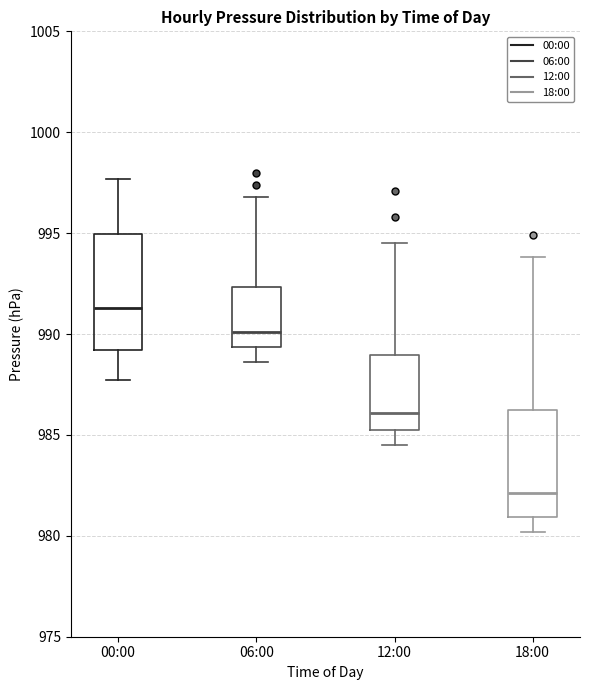

Where does the median line of the box for 00:00 sit on the y-axis? The values are not printed on the chart, so give them approximately, as read against the axis.

991.5